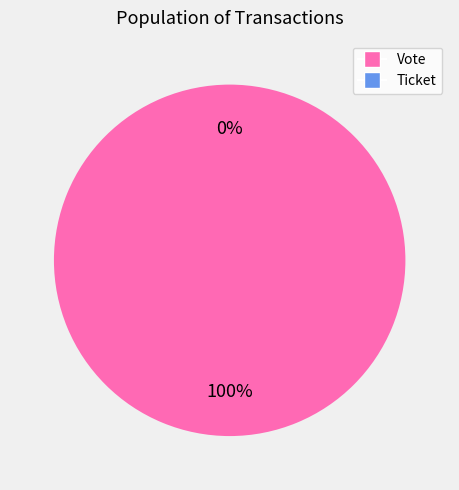

Which slice is the smallest?

Ticket